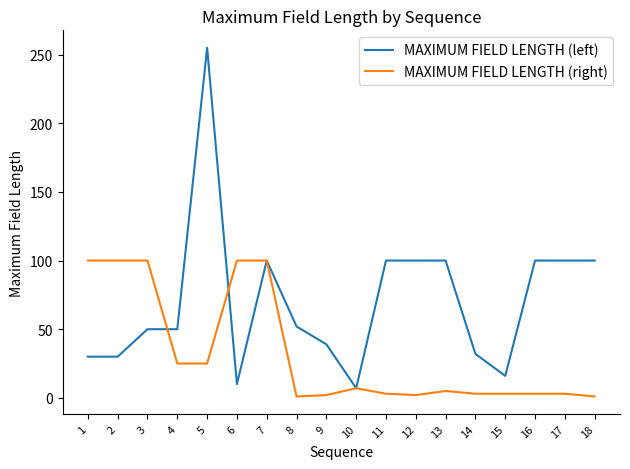

At 11, list the series in order from smallest to largest.

MAXIMUM FIELD LENGTH (right), MAXIMUM FIELD LENGTH (left)